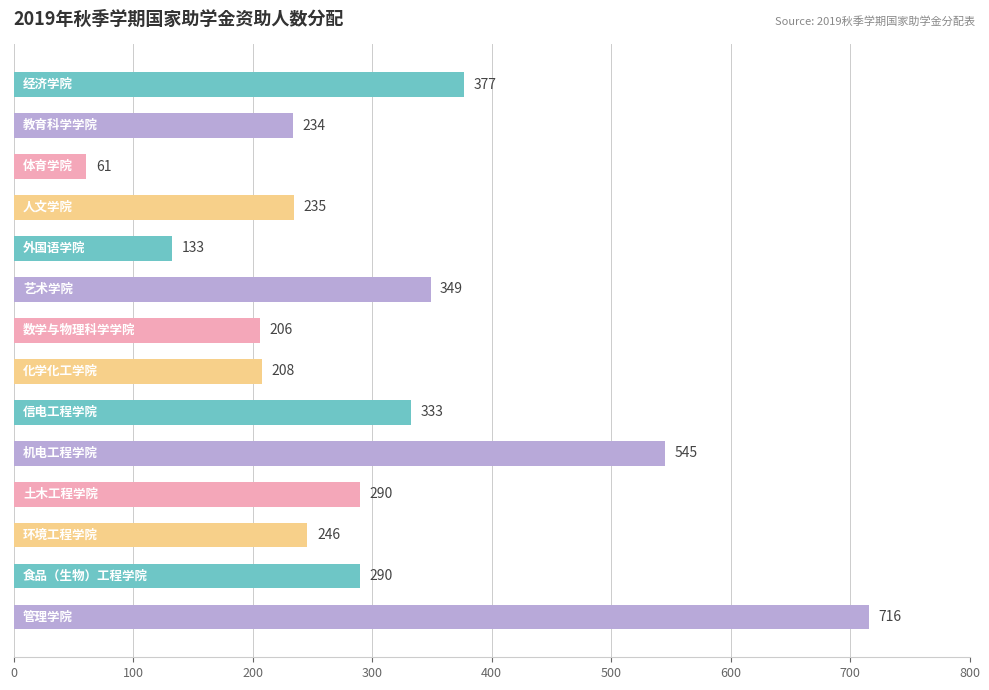

What is the maximum value shown in the chart?

716